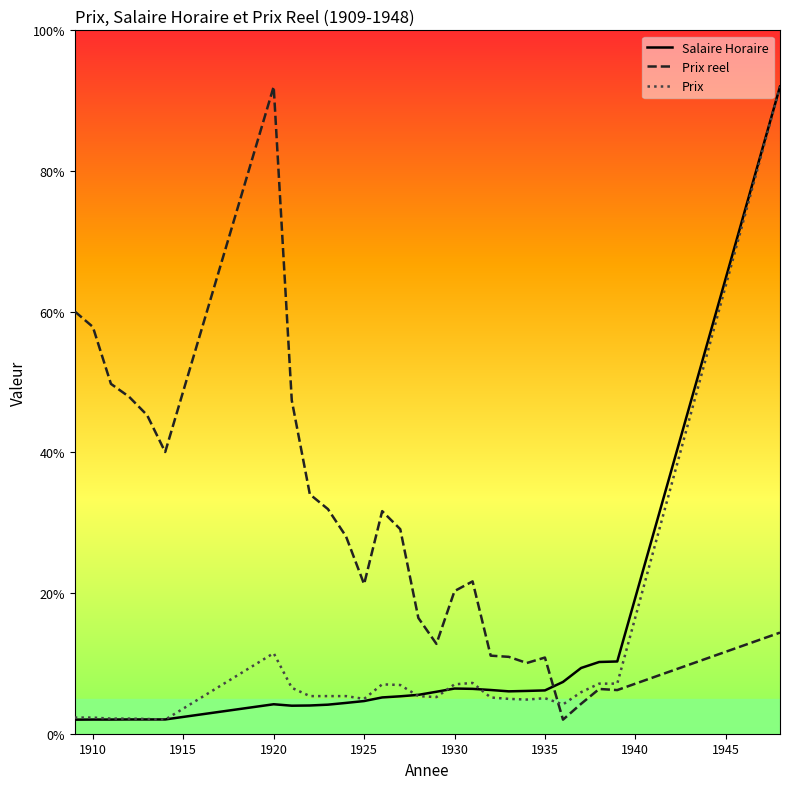

True or false: Salaire Horaire and Prix intersect in this chart.

True